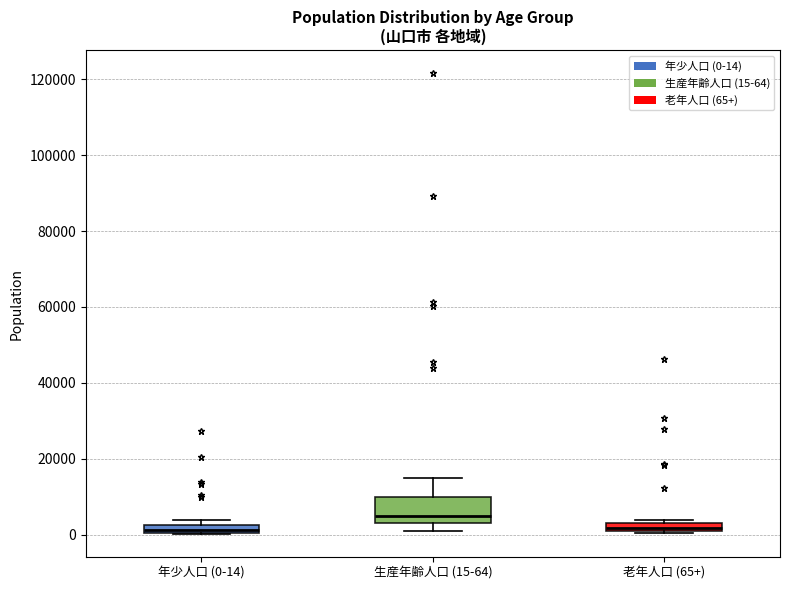

Which box is the tallest, from its lower edge to its upper edge?

生産年齢人口 (15-64)